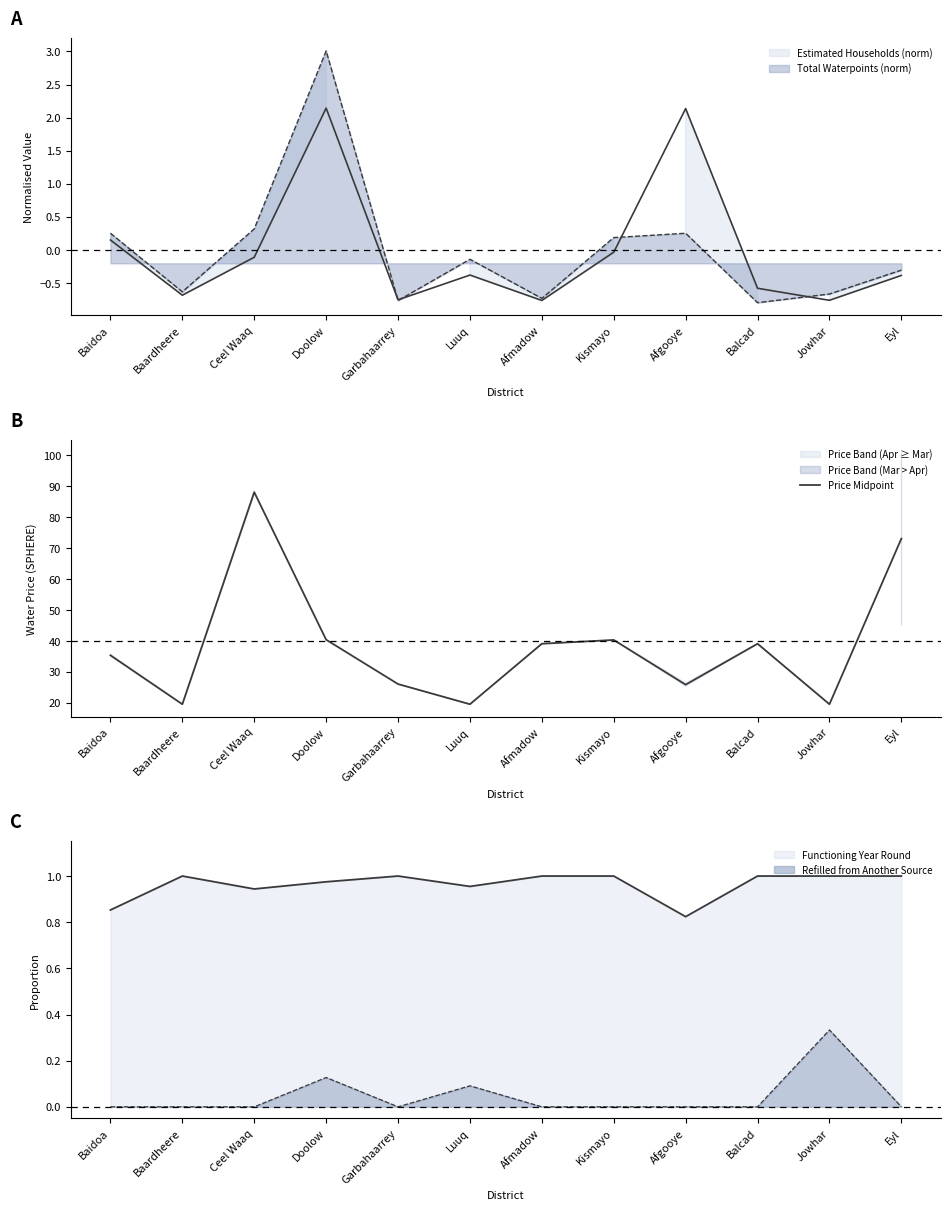

Which category has the lowest value across all series?

Baardheere